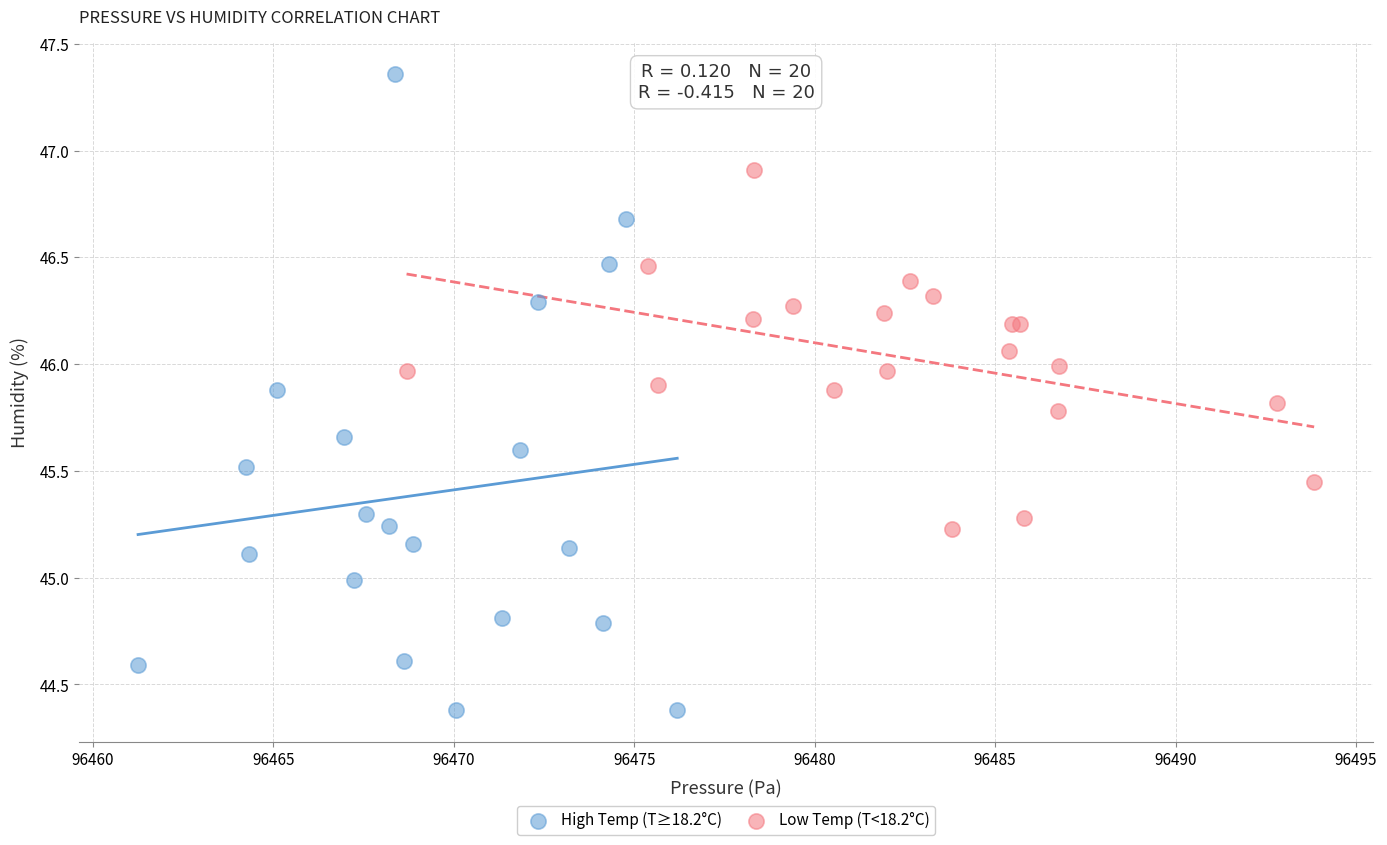

Which series contains the highest Y value?

High Temp (T≥18.2°C)